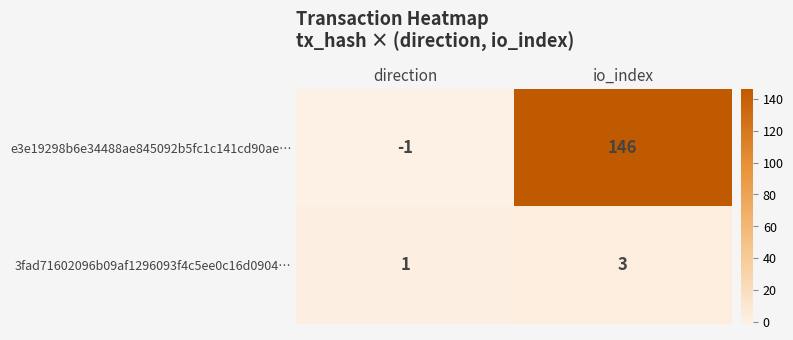

What is the total value across all series at direction?

0